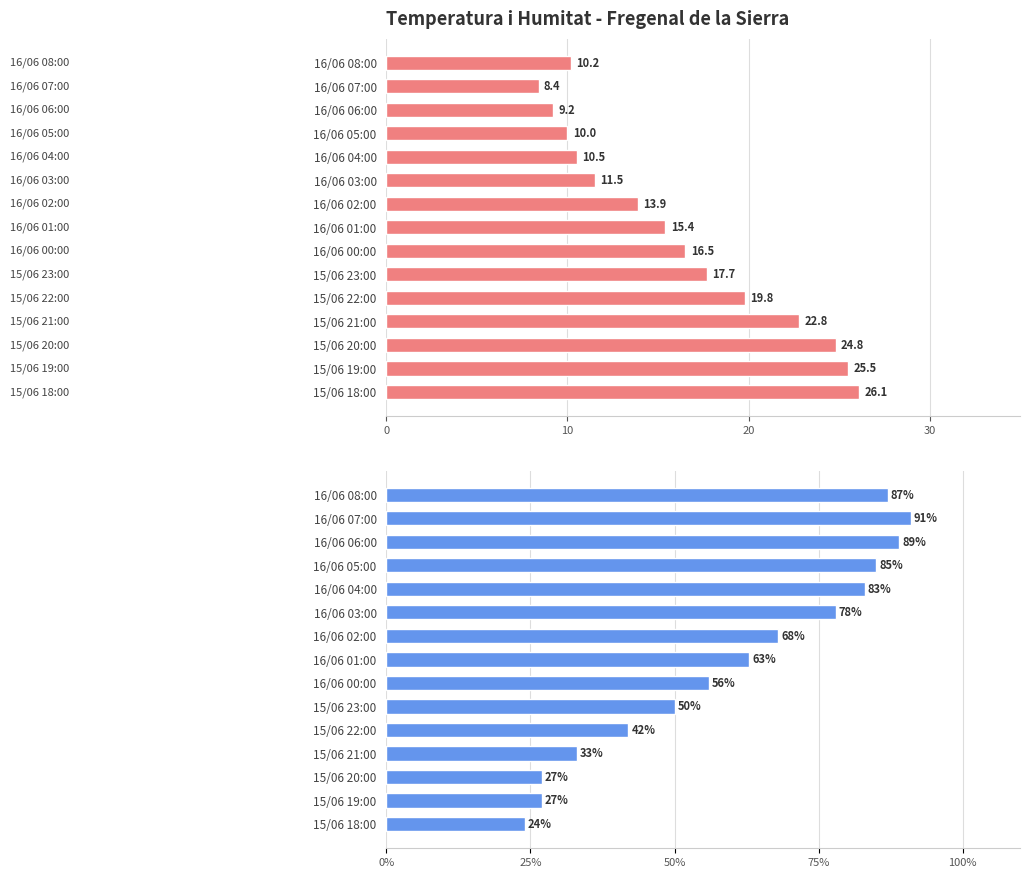

What is the spread (max minus min) of values at 16/06 04:00?

72.5